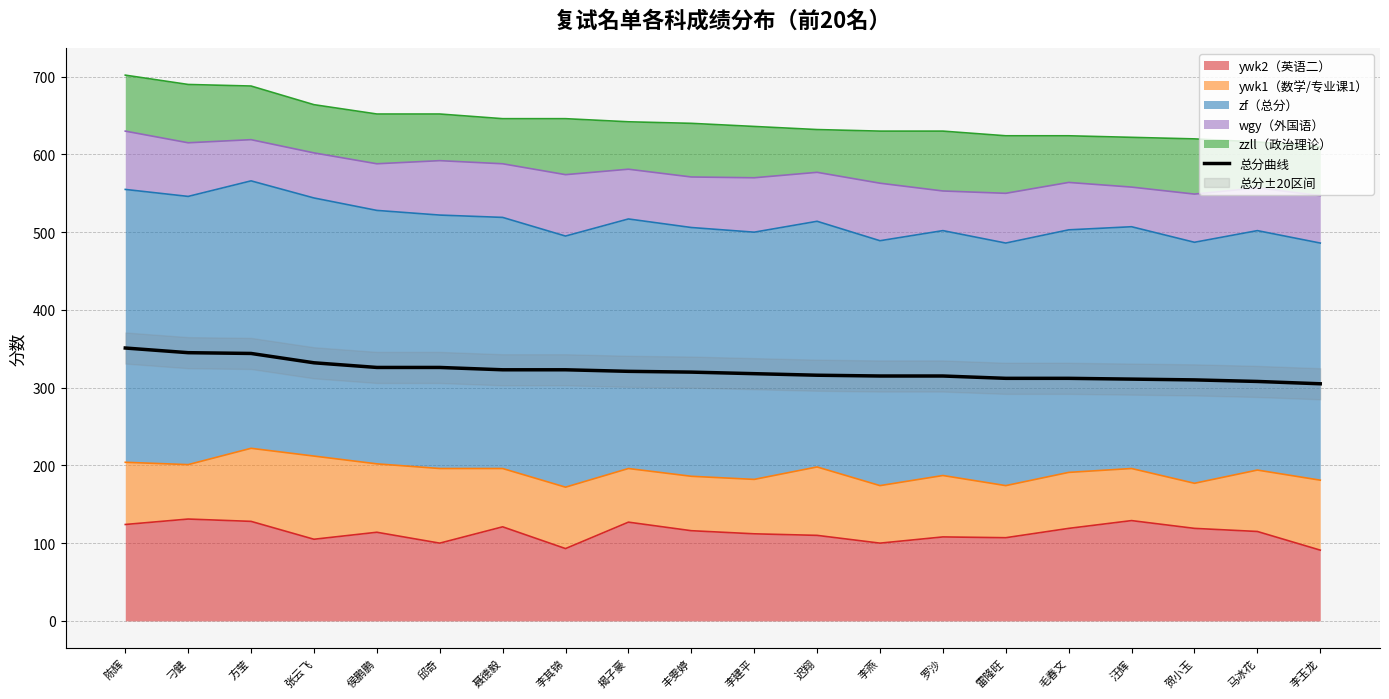

What position from the right is 马冰花?

2